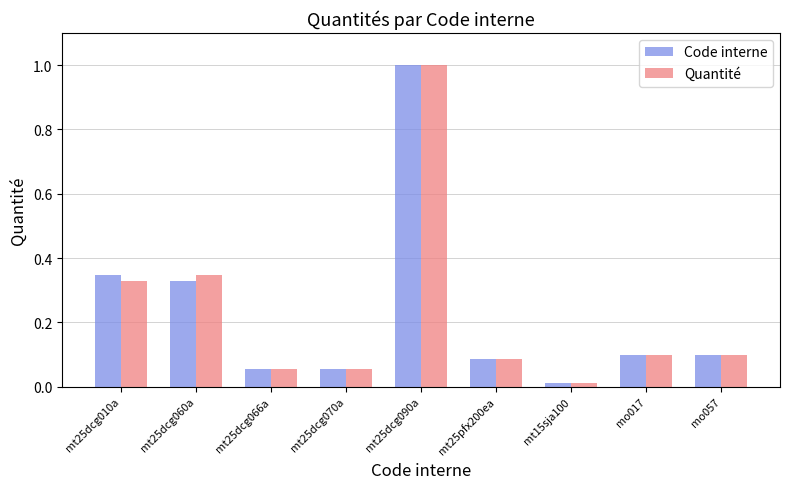

How many series are shown in this chart?

2